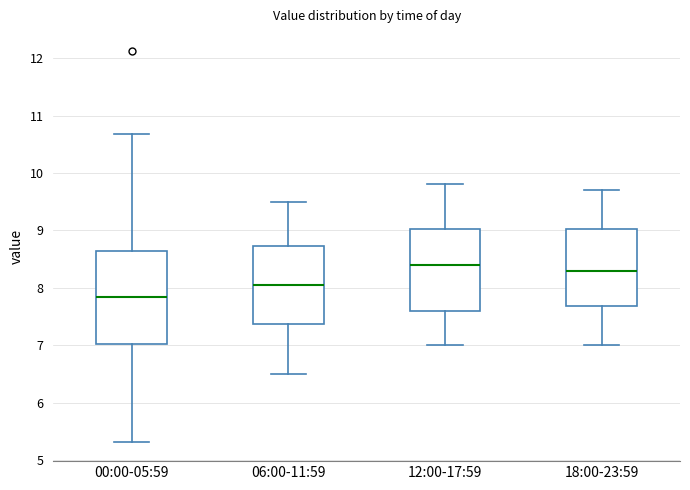

Reading left to right, transcribe this box plot: for each box, give where its median line is, the range the box spans, and where its two whiskers end, as read against the y-axis. The values are not printed on the chart, so give them approximately, as read against the axis.

00:00-05:59: median 7.8, box 7.0 to 8.6, whiskers 5.3 to 10.7
06:00-11:59: median 8.1, box 7.4 to 8.7, whiskers 6.5 to 9.5
12:00-17:59: median 8.4, box 7.6 to 9.0, whiskers 7.0 to 9.8
18:00-23:59: median 8.3, box 7.7 to 9.0, whiskers 7.0 to 9.7